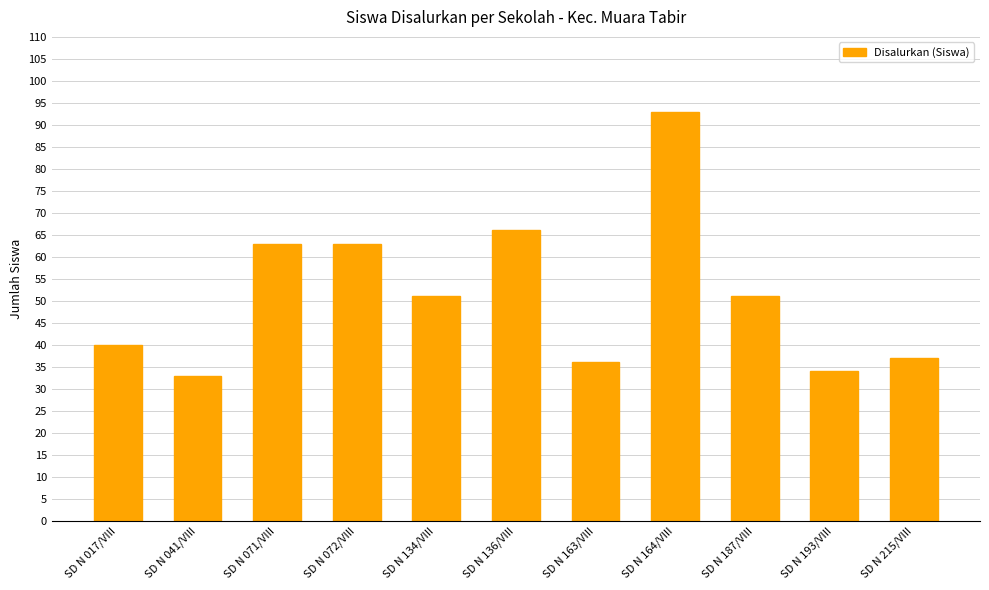

What position from the left is SD N 071/VIII?

3